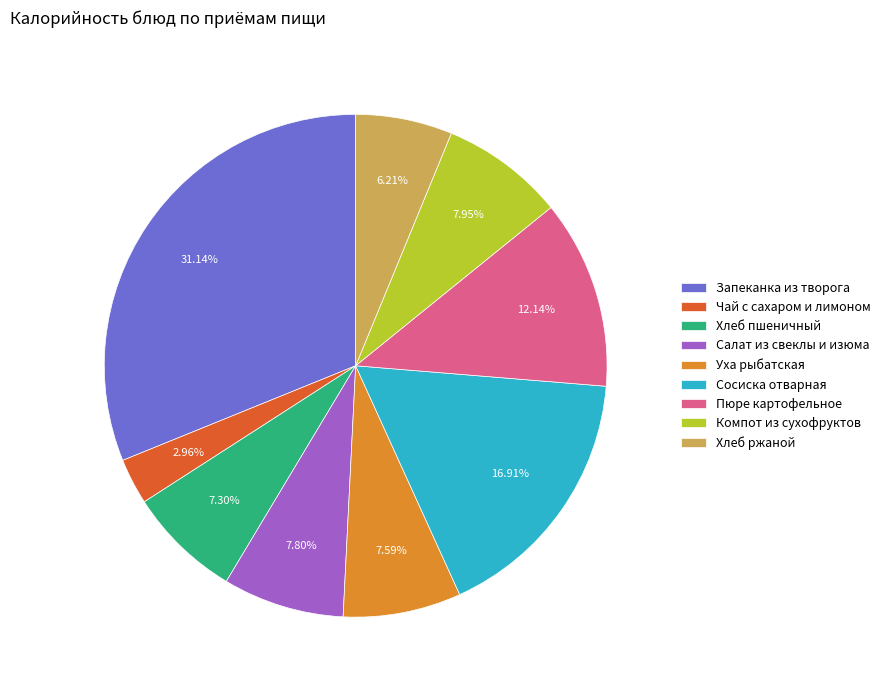

The Уха рыбатская slice represents 8% of the pie. True or false?

True